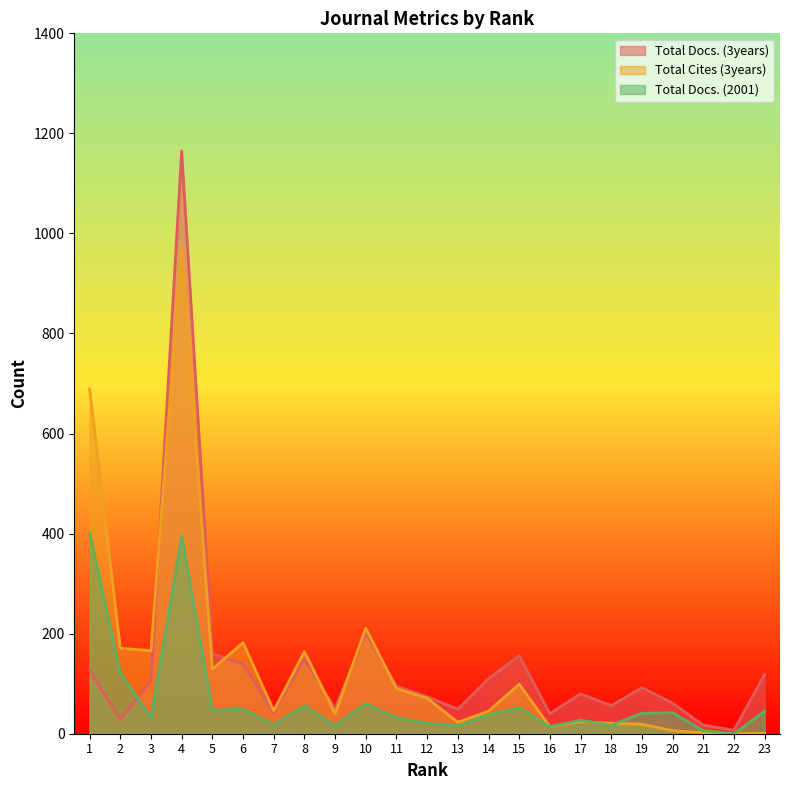

Where do Total Docs. (2001) and Total Docs. (3years) first cross each other?

2 and 3